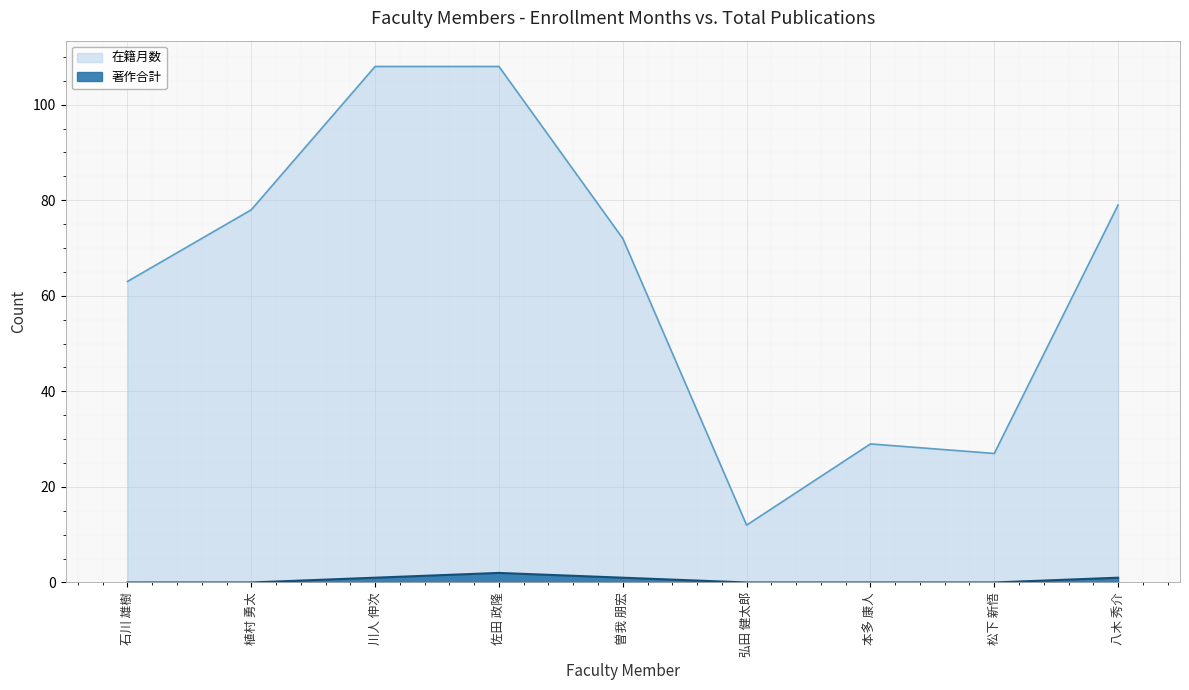

The value of 在籍月数 at 曽我 朋宏 is 72. True or false?

True